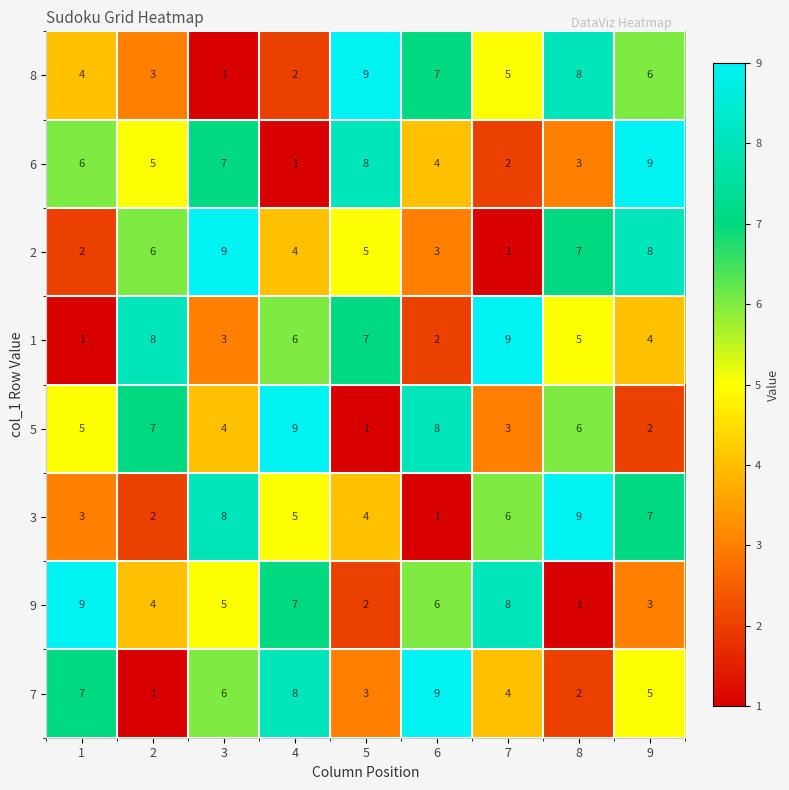

At how many categories does at least one series exceed 6?

9